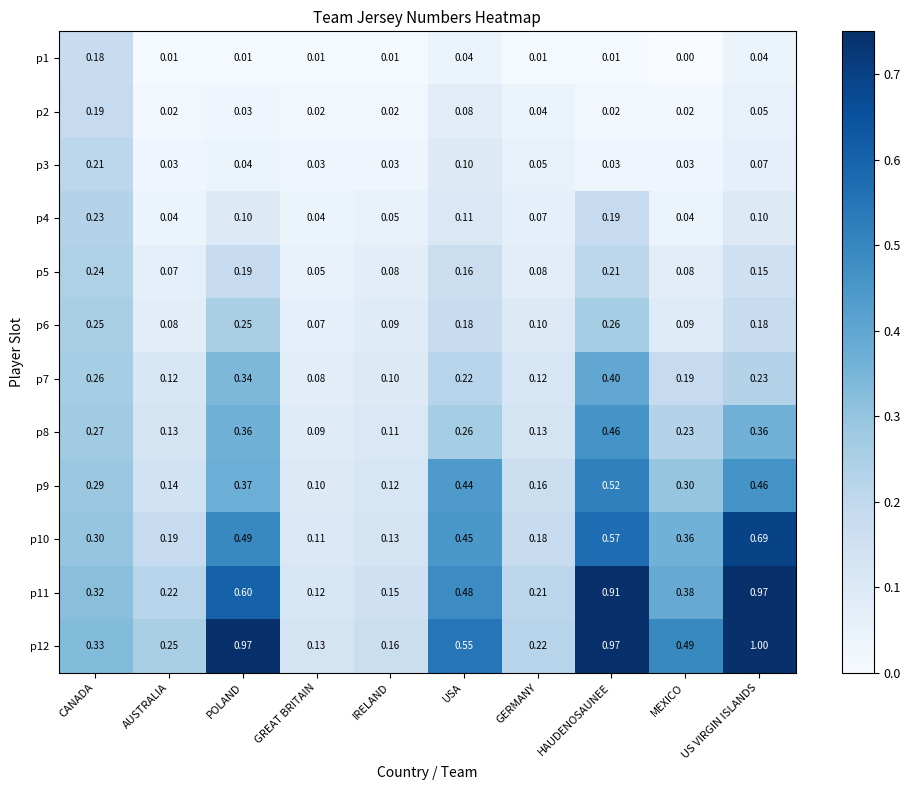

At which label is p6 closest to 0?

GREAT BRITAIN